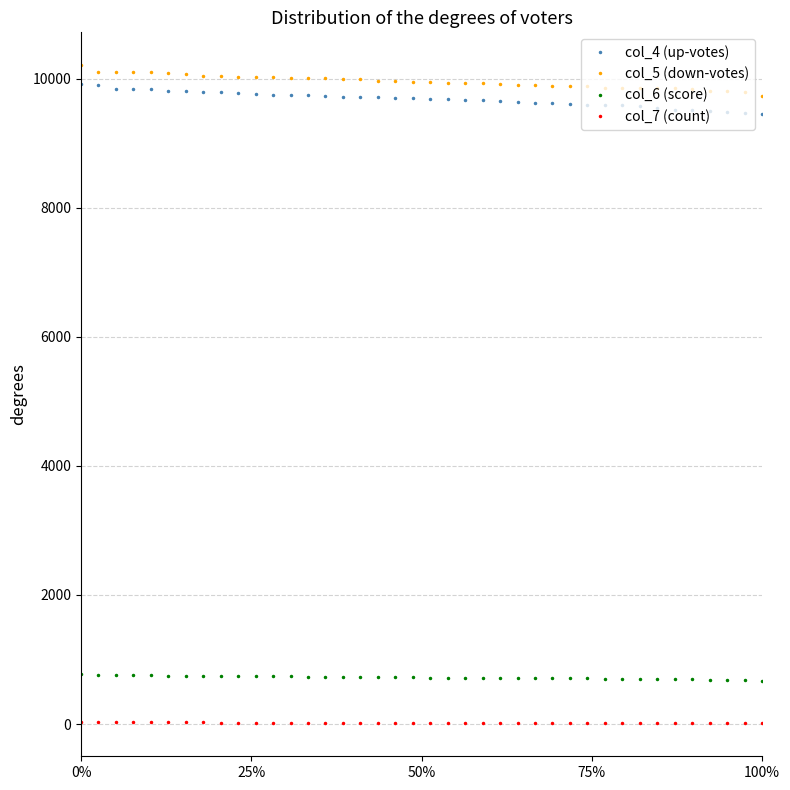

What is the maximum value for col_6 (score)?

778